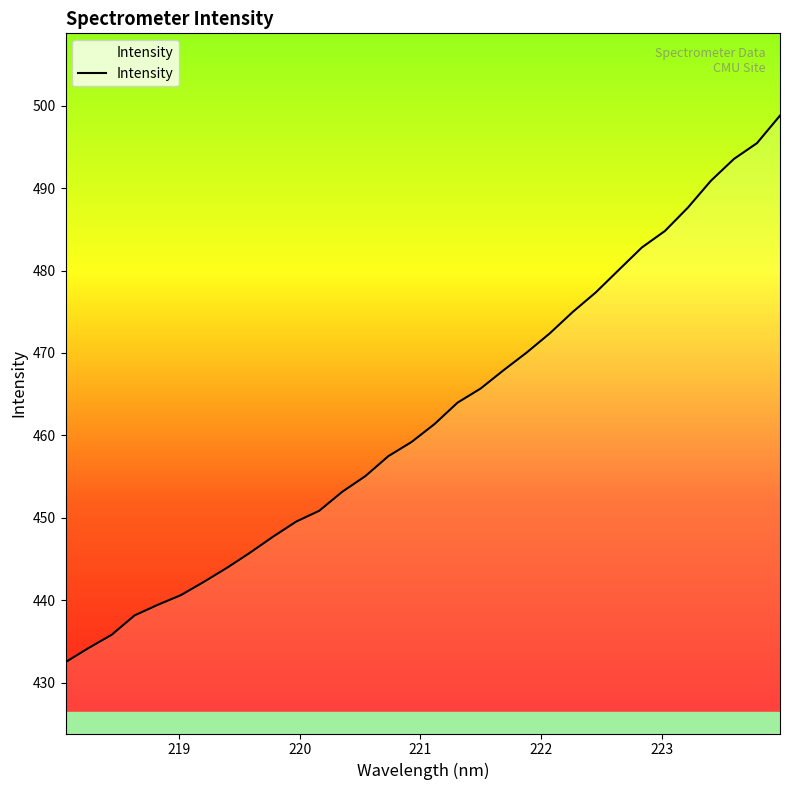

What is the difference between the maximum and minimum values?

66.3